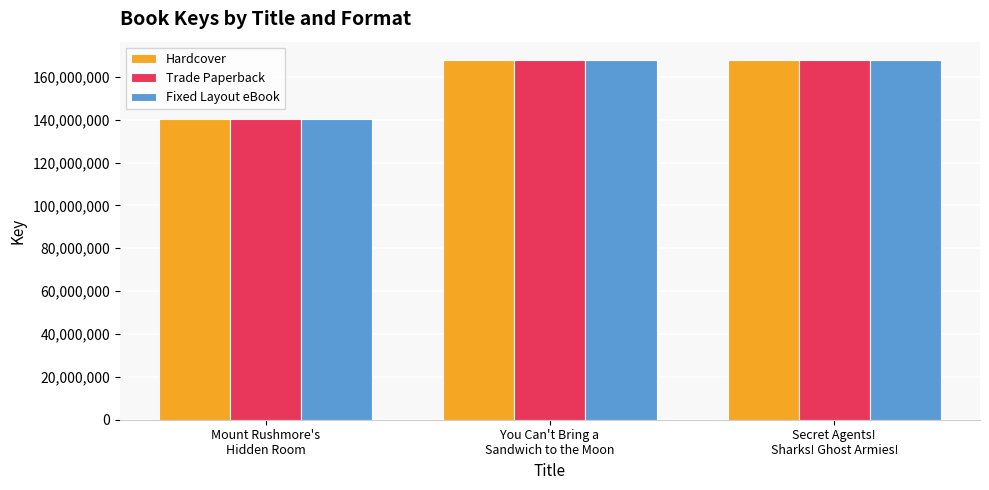

What is the highest value of the Hardcover series?

168024069